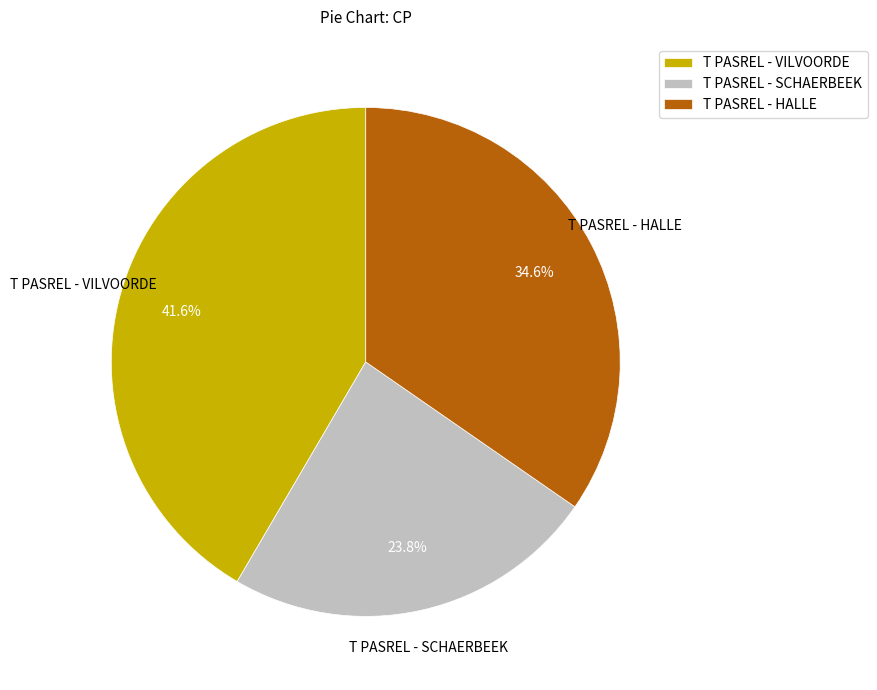

Does T PASREL - HALLE account for over 50% of the chart?

No